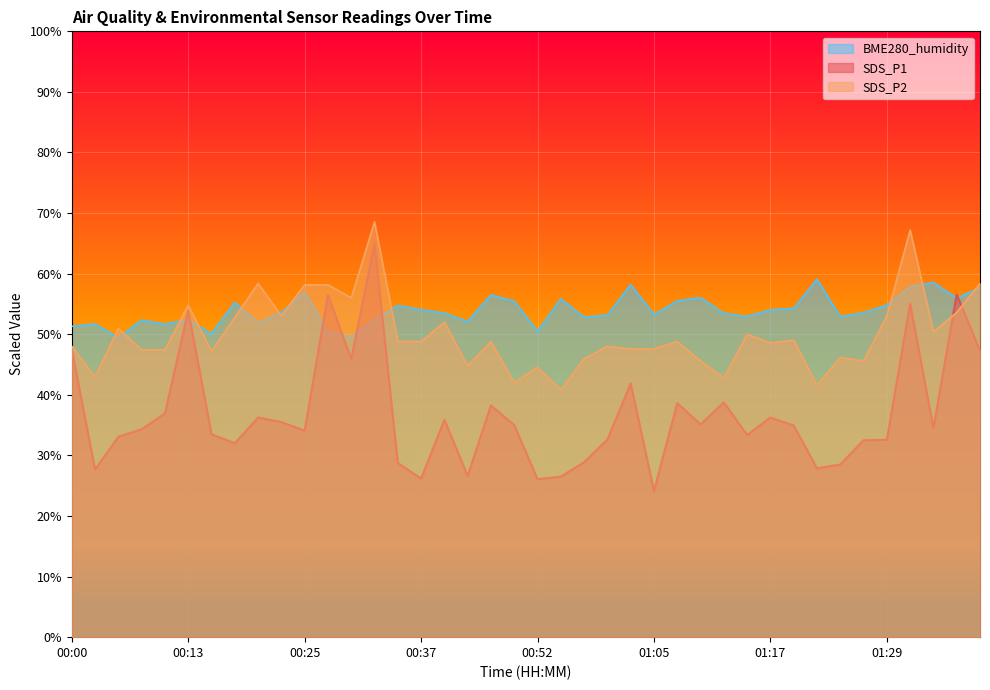

Where do BME280_humidity and SDS_P1 first cross each other?

00:10 and 00:13